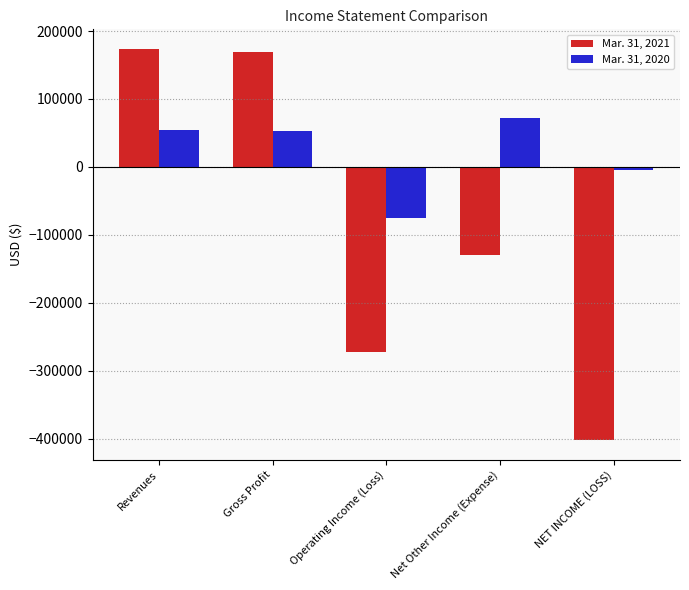

What is the total value across all series at Revenues?

228061